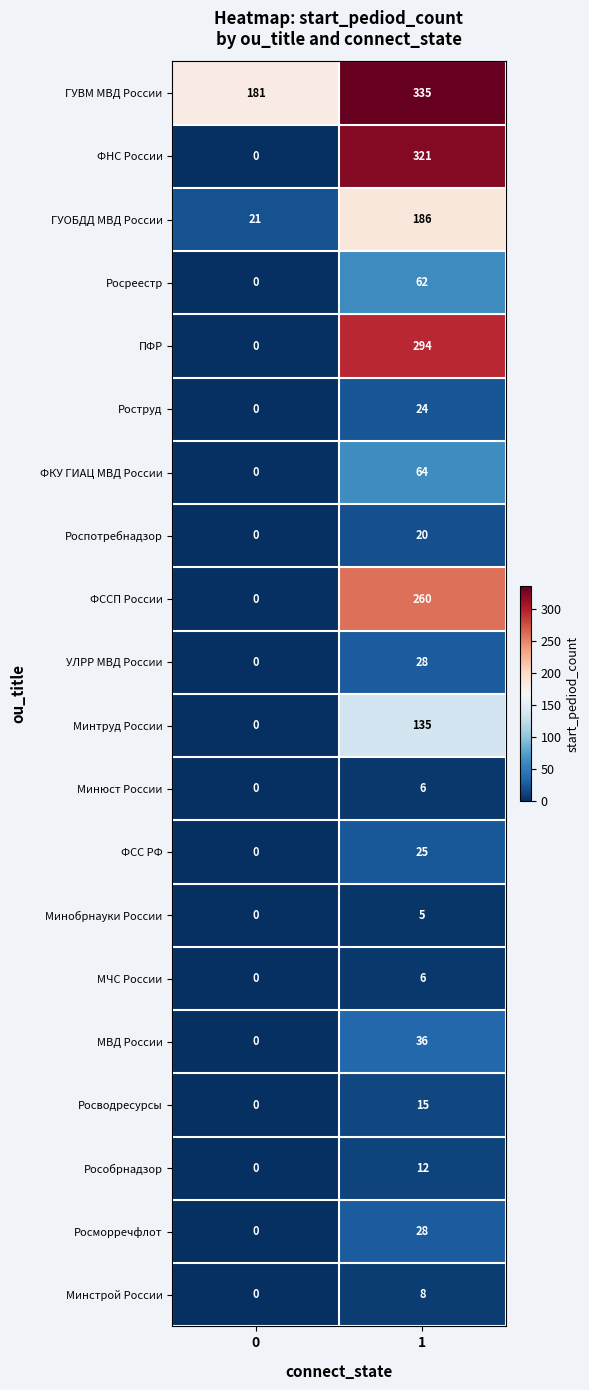

What is the average value of the Минстрой России series?

4